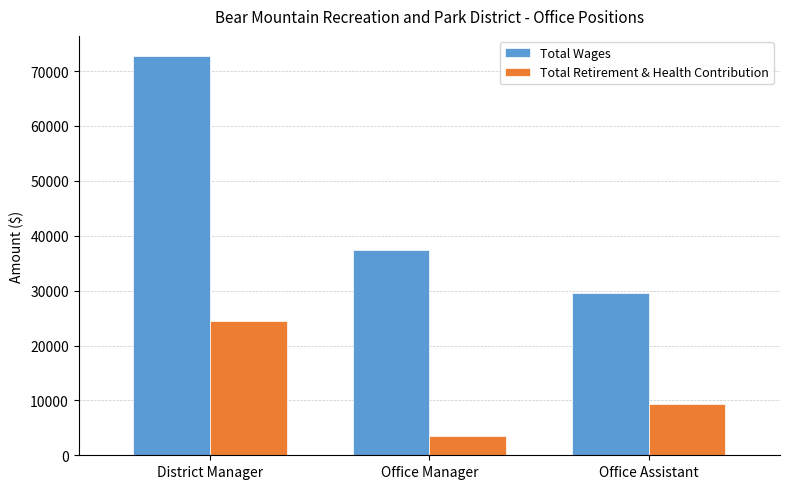

Reading left to right, what are all the values shown in this chart?

Total Wages: District Manager=72769	Office Manager=37422	Office Assistant=29481
Total Retirement & Health Contribution: District Manager=24381	Office Manager=3430	Office Assistant=9393